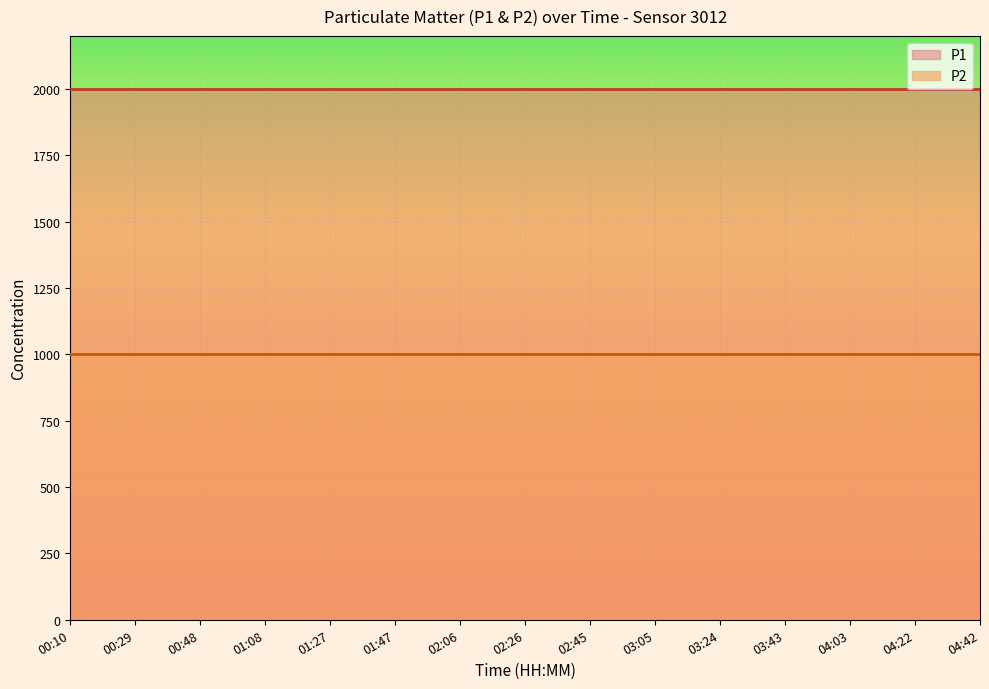

The value of P2 at 02:06 is 999.9. True or false?

True